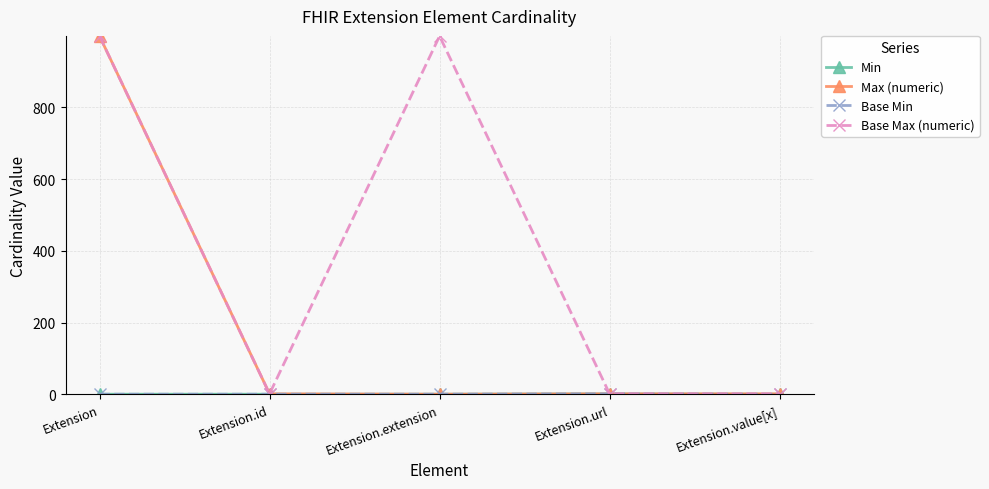

How many lines are shown in the chart?

4